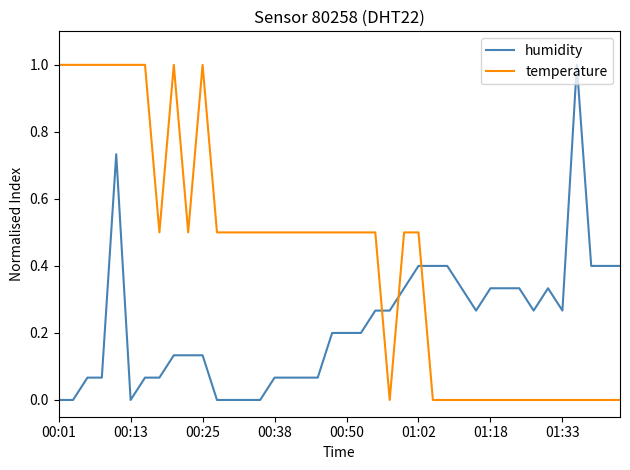

What is the maximum value shown in the chart?

1.0